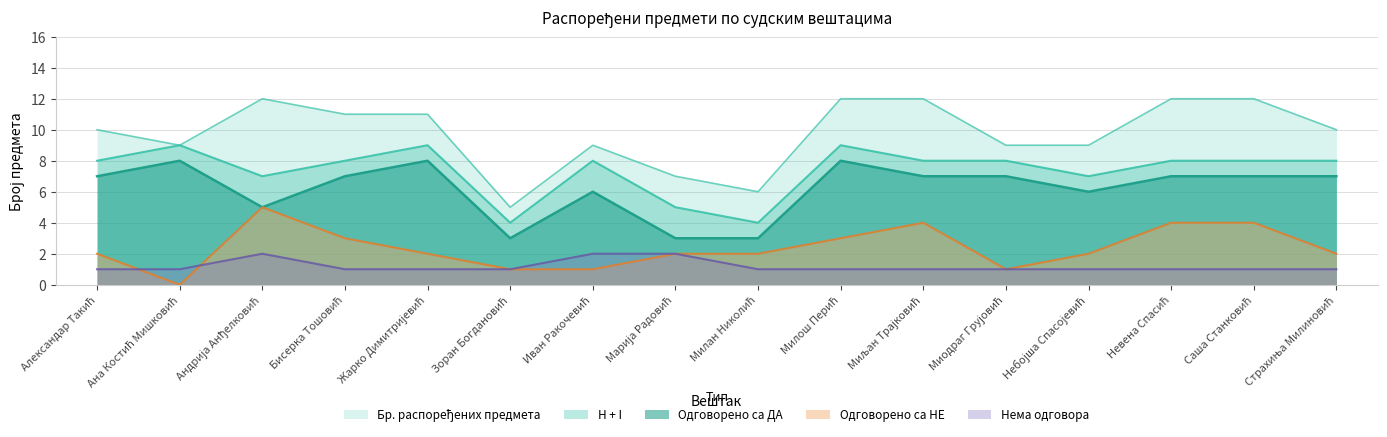

True or false: Нема одговора and Бр. распоређених предмета cross at least once.

False